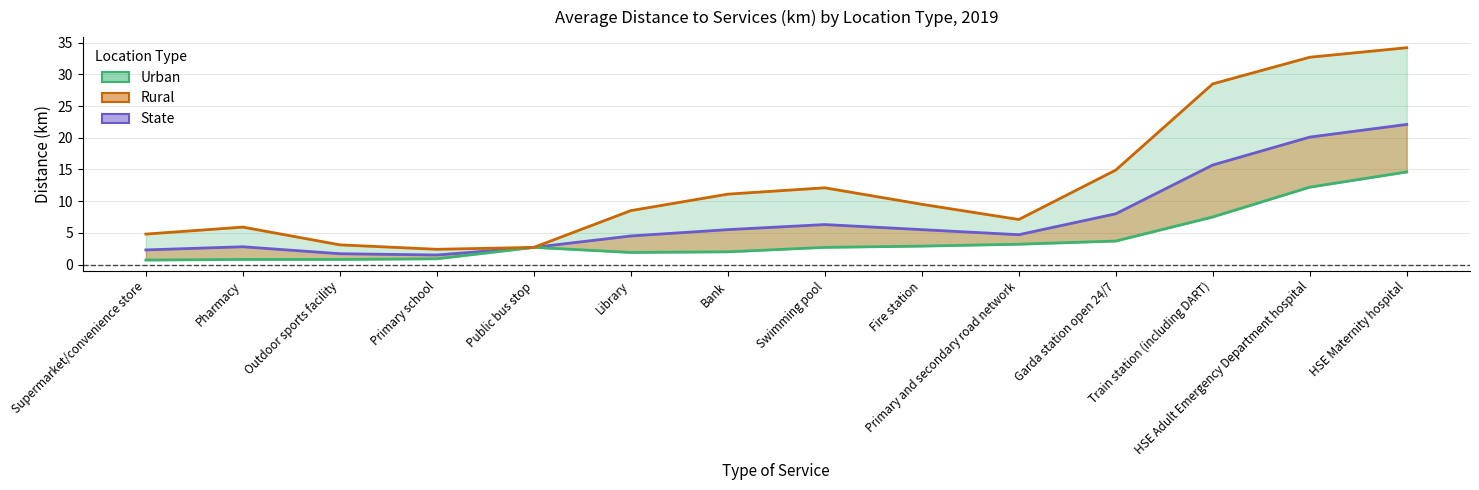

What is the label of the 14th point from the left?

HSE Maternity hospital